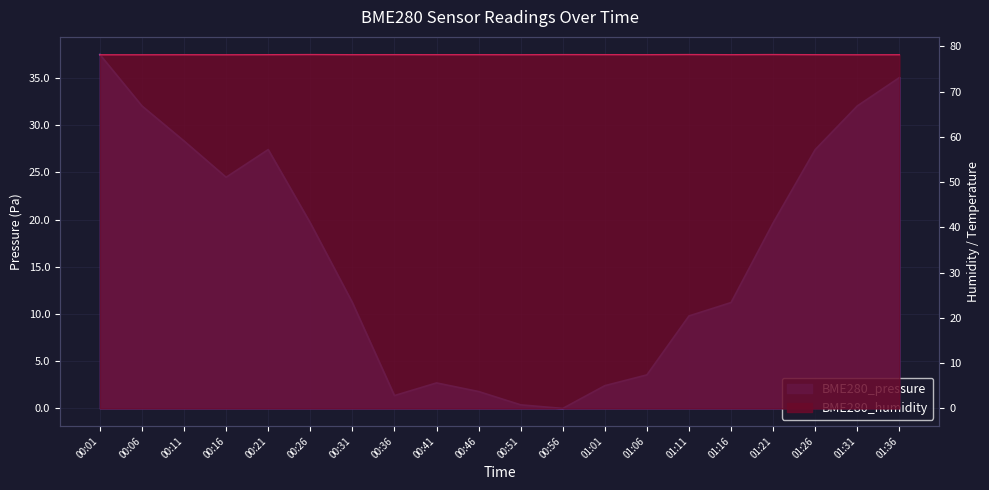

What value does the BME280_humidity series have at 01:01?

78.2